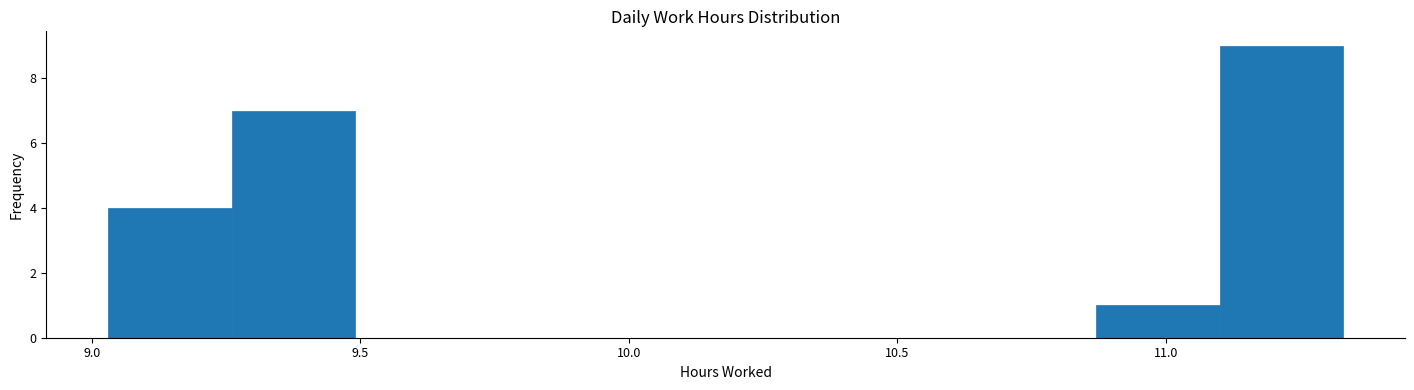

Reading left to right, list every bar in this chart as the range it spans on the x-axis followed by its height. Neither the bar edges nor the heights are printed on the chart, so give them approximately, as read against the axes.

9.03 to 9.26: 4
9.26 to 9.49: 7
9.49 to 9.72: 0
9.72 to 9.95: 0
9.95 to 10.18: 0
10.18 to 10.41: 0
10.41 to 10.64: 0
10.64 to 10.87: 0
10.87 to 11.10: 1
11.10 to 11.33: 9